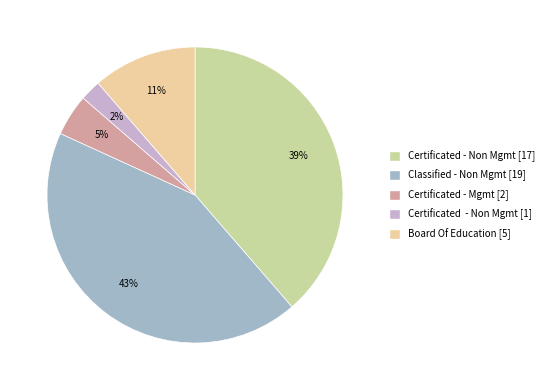

To the nearest percent, what is the difference between the largest and smallest slice percentages?

41%